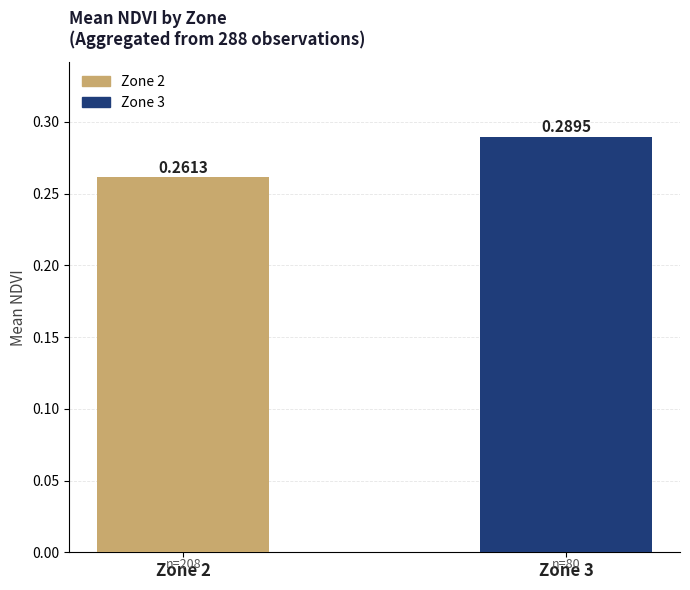

What is the sum of all values?

0.6